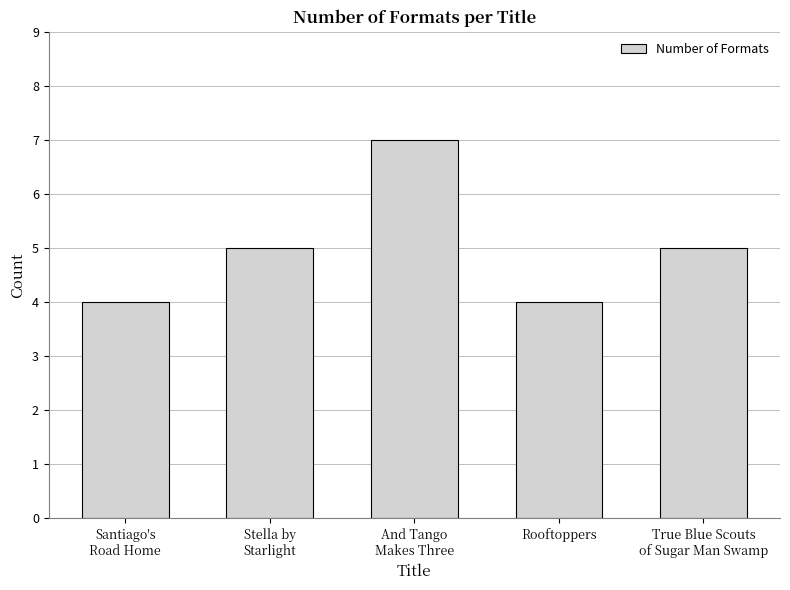

What position from the right is Rooftoppers?

2